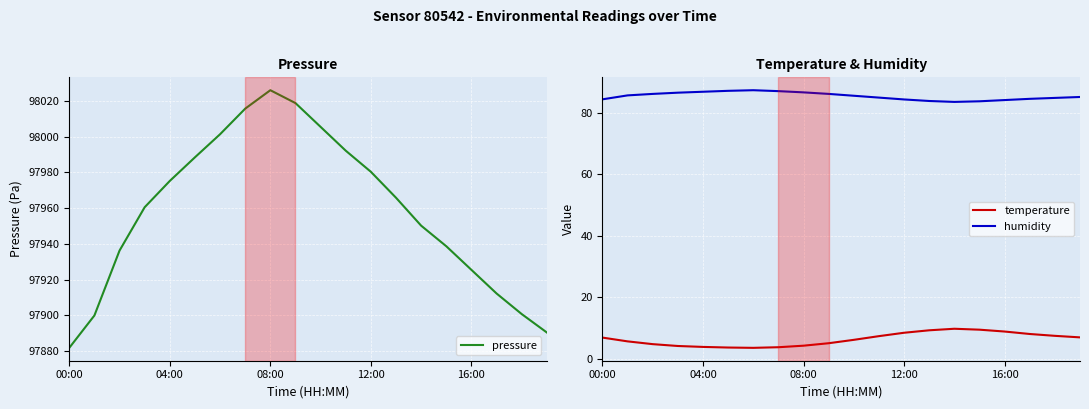

The value of temperature at 08:00 is 4.3. True or false?

True